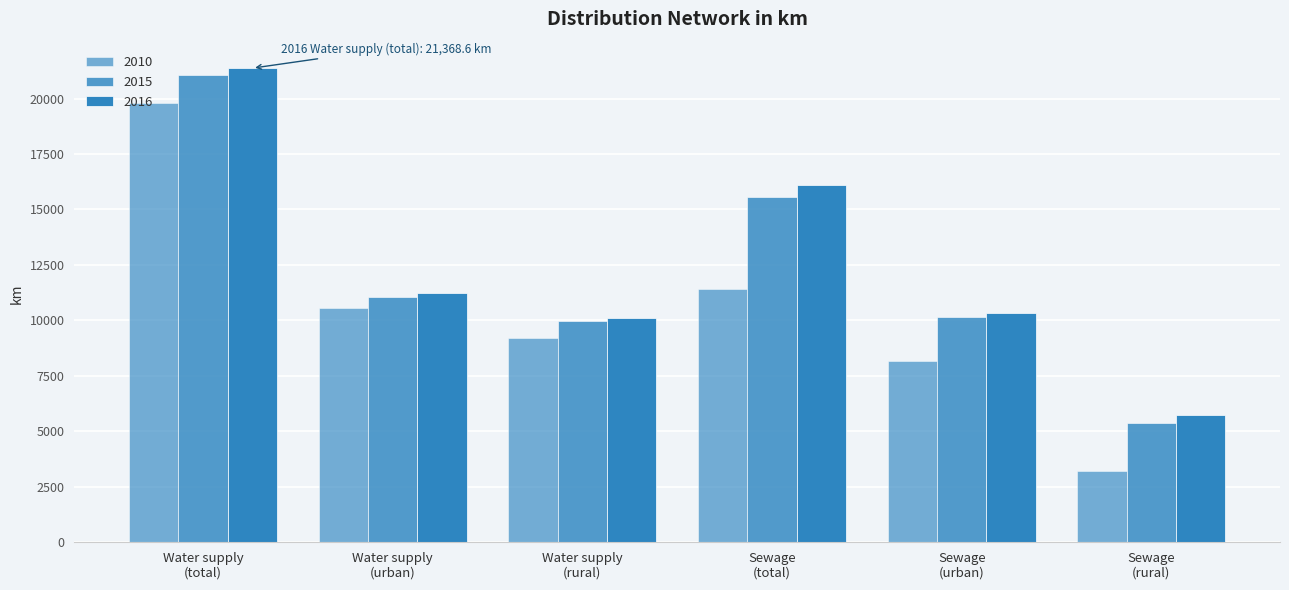

Where does the 2010 series first go above 10560?

Water supply
(total)